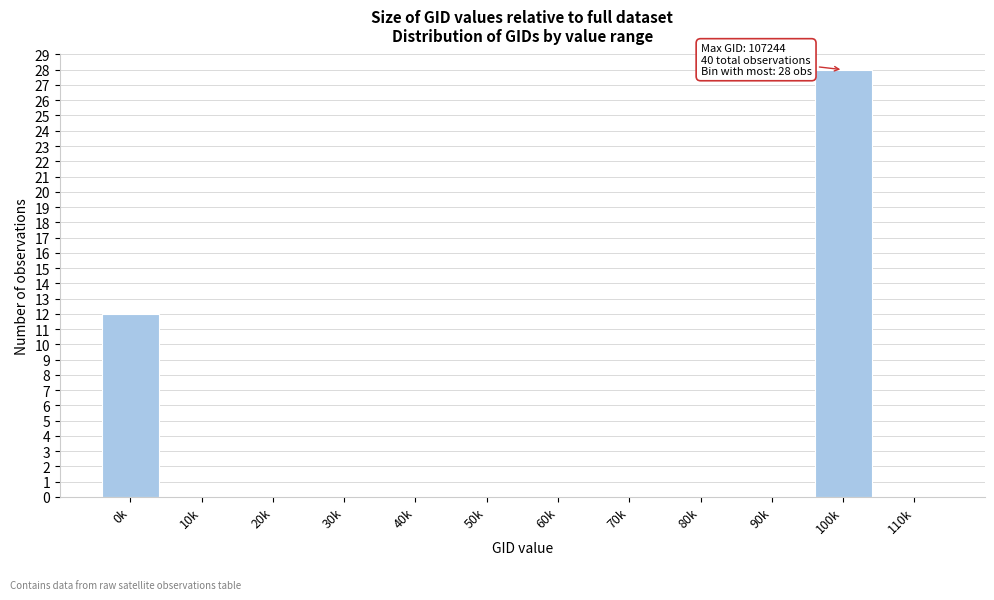

Reading right to left, transcribe all the data shown in this chart.

110k=0	100k=28	90k=0	80k=0	70k=0	60k=0	50k=0	40k=0	30k=0	20k=0	10k=0	0k=12